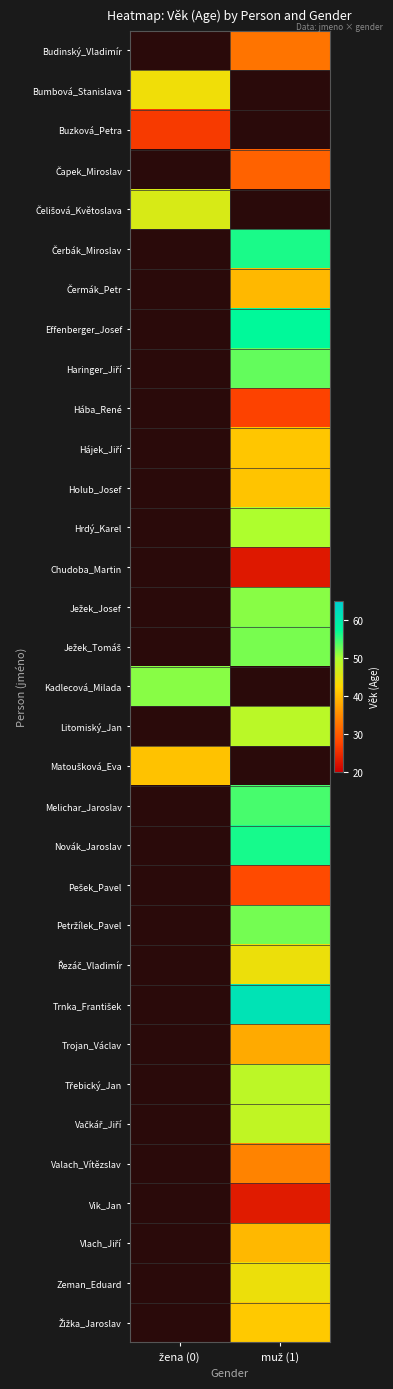

Where is Matoušková_Eva nearest to the value 40?

žena (0)